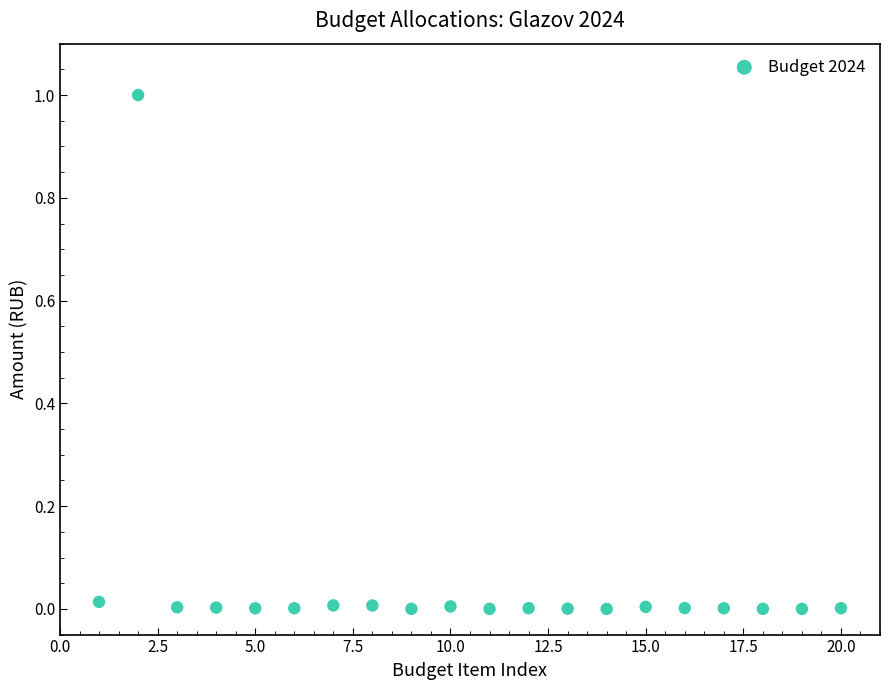

What is the range of X values (max minus min)?

19.0